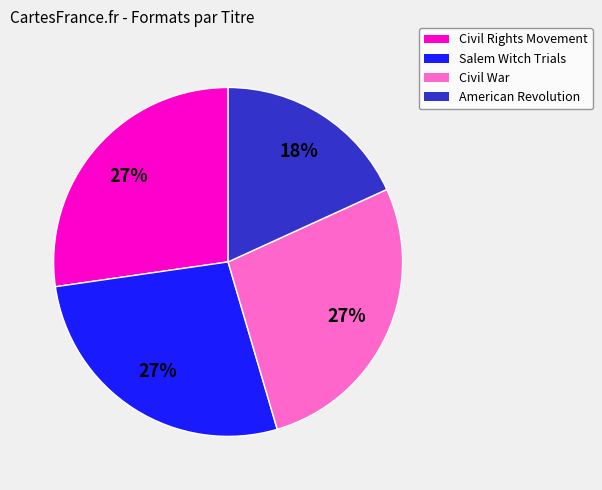

Combined, do Civil Rights Movement and Civil War account for over 50%?

Yes